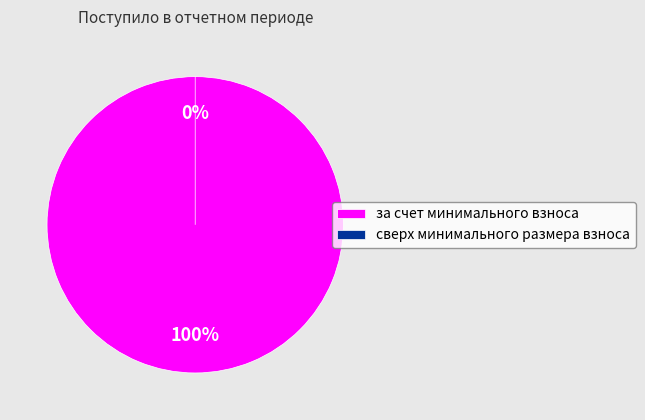

To the nearest percent, what is the difference between the сверх минимального размера взноса and за счет минимального взноса slice percentages?

100%